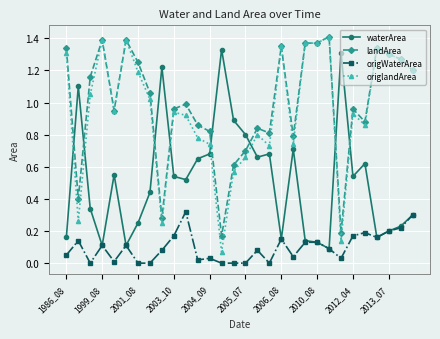

Which series ends up on top after the final intersection of origlandArea and waterArea?

origlandArea